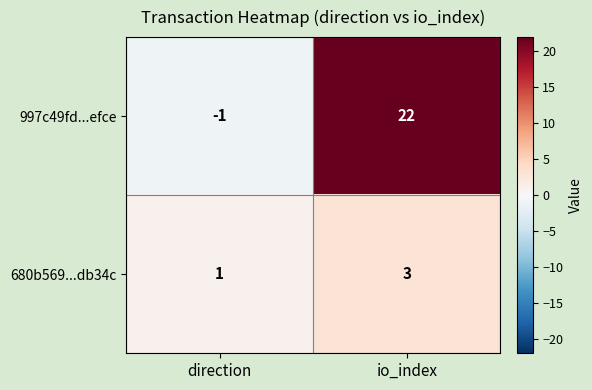

Which category has the highest value across all series?

io_index